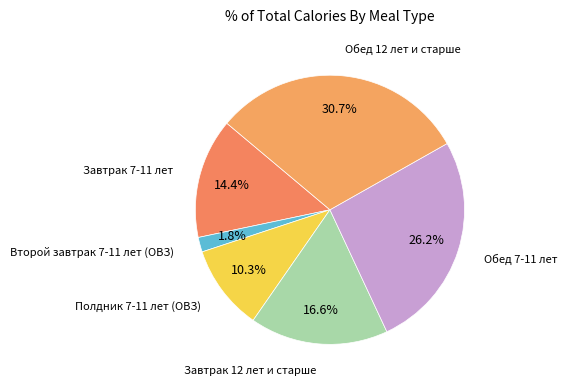

Is there a majority slice in this chart?

No